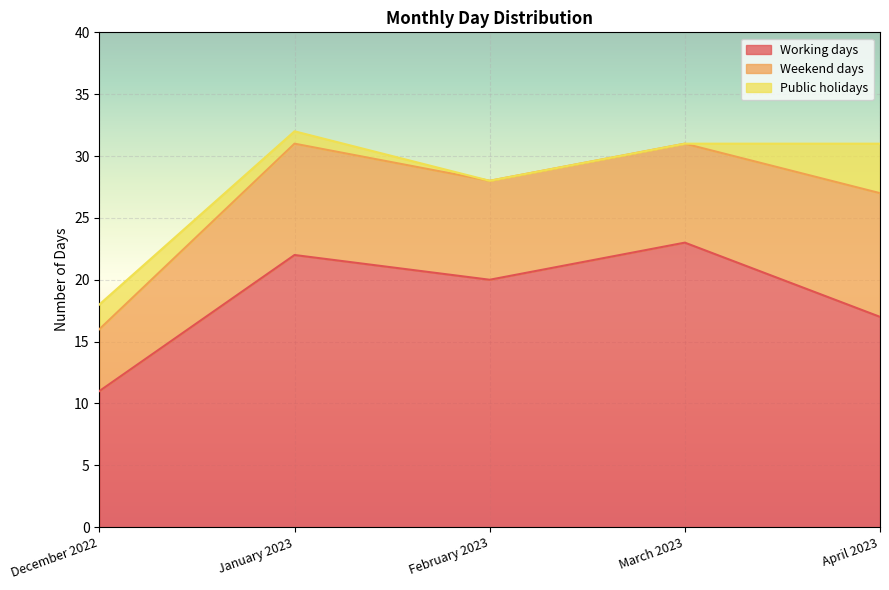

What is the average value of the Weekend days series?

8